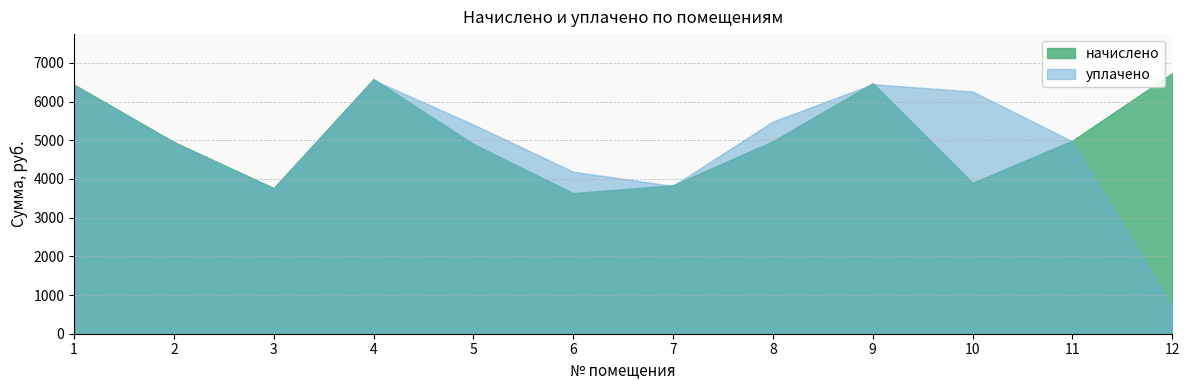

List the series in order of their peak value, lowest first.

уплачено, начислено